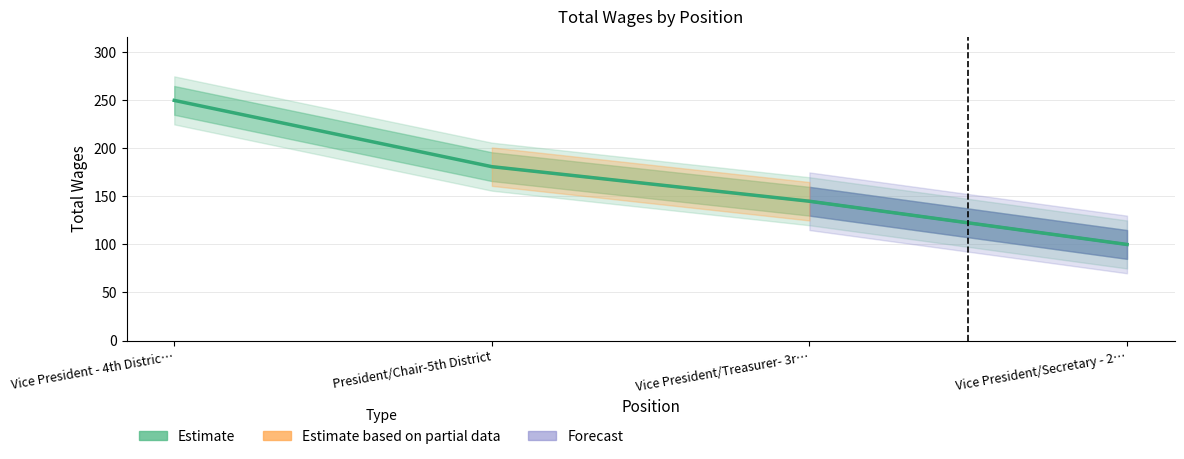

What is the value of the 4th point from the left?

100